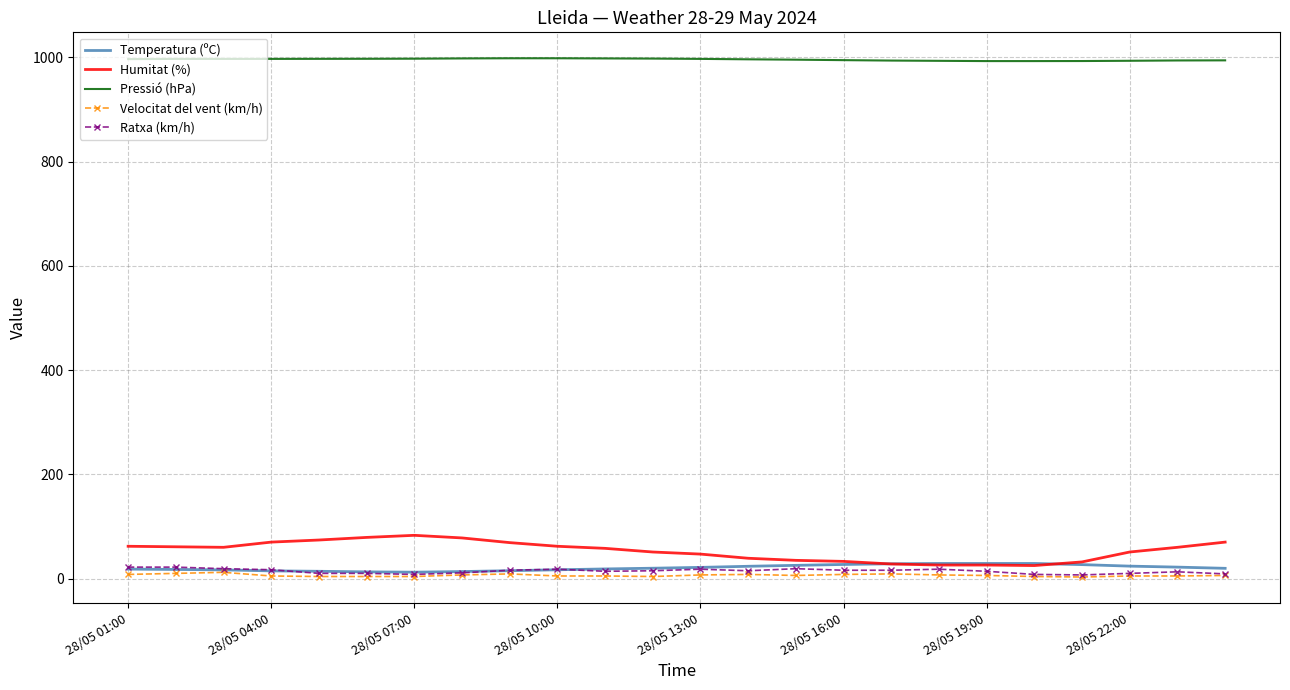

What are all the series names shown in the legend?

Temperatura (ºC), Humitat (%), Pressió (hPa), Velocitat del vent (km/h), Ratxa (km/h)